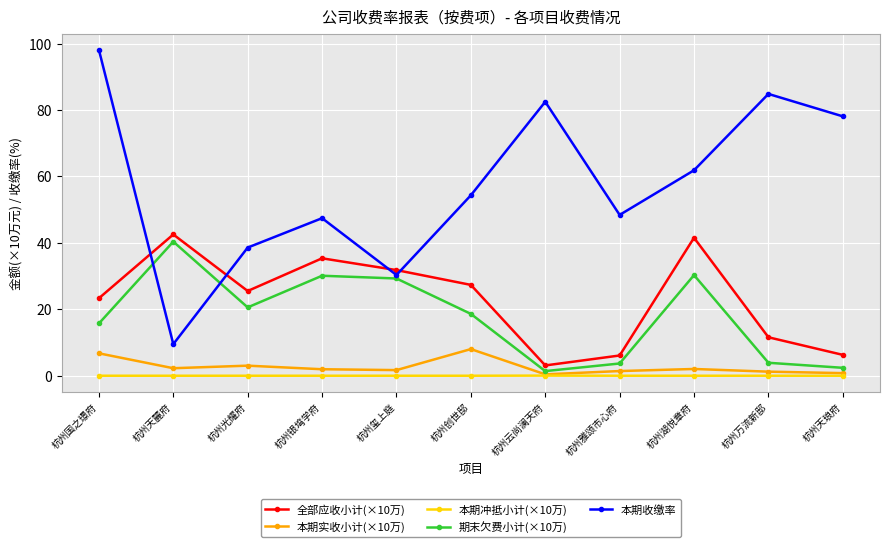

True or false: 全部应收小计(×10万) and 本期收缴率 cross at least once.

True